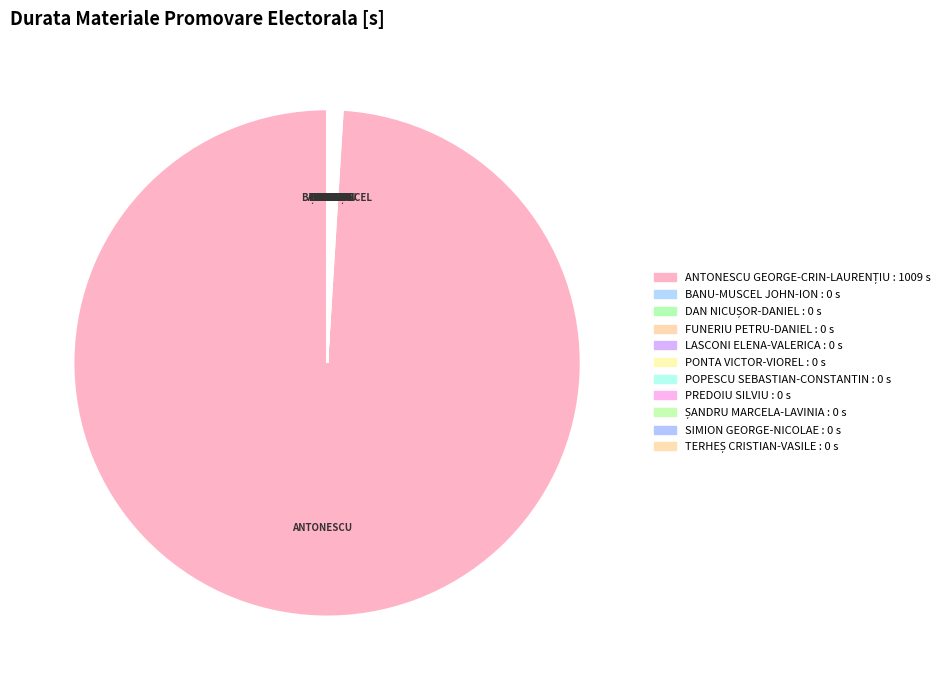

How much of the chart is everything except SIMION GEORGE-NICOLAE?

100.0%